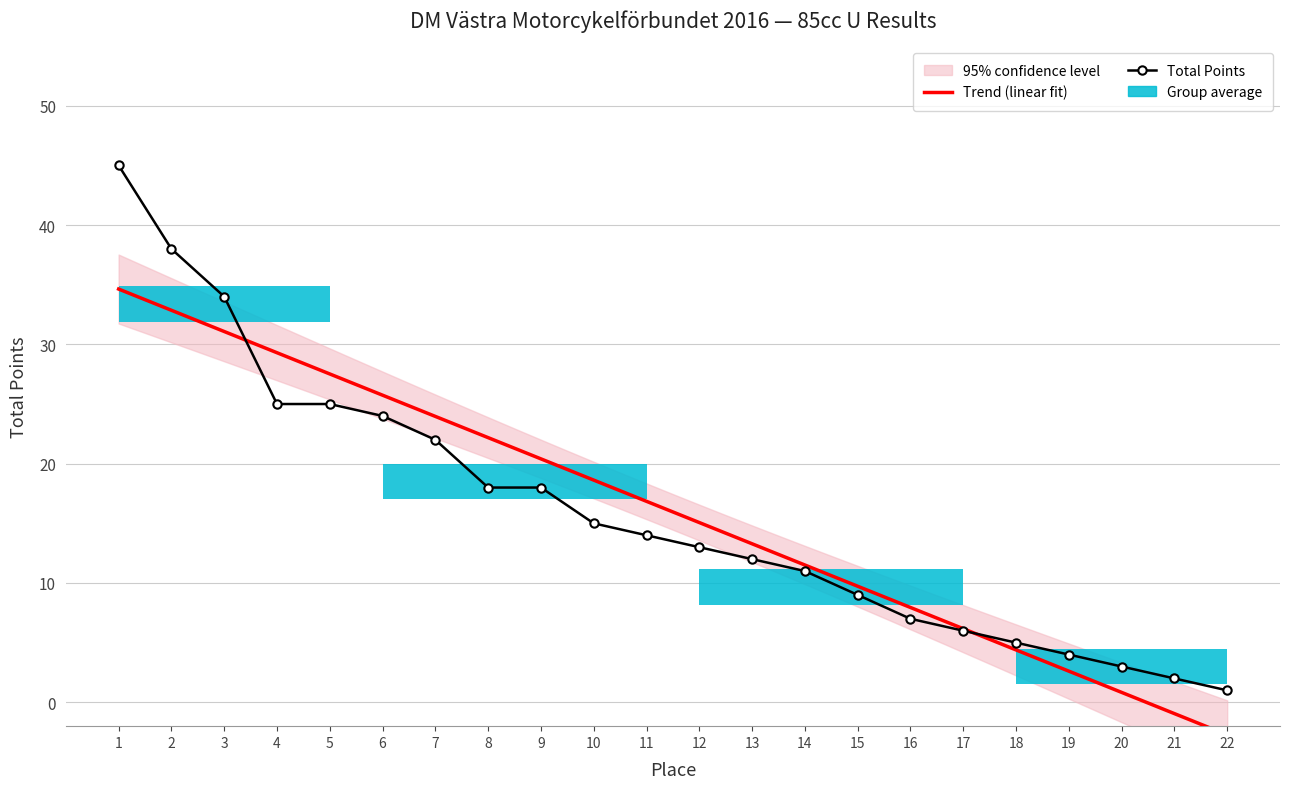

What is the change in value from 12 to 20?

-10